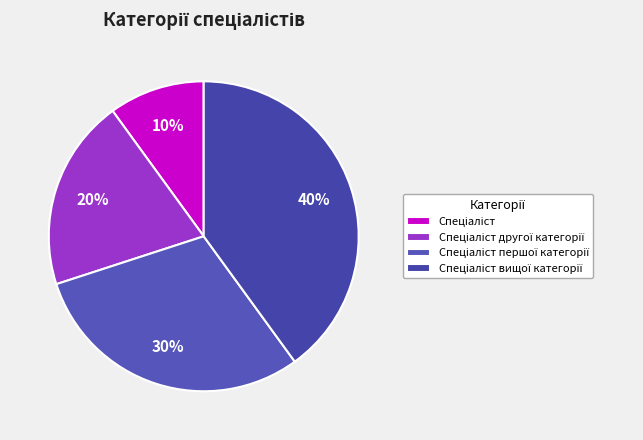

To the nearest percent, what percentage of the pie is Спеціаліст?

10%